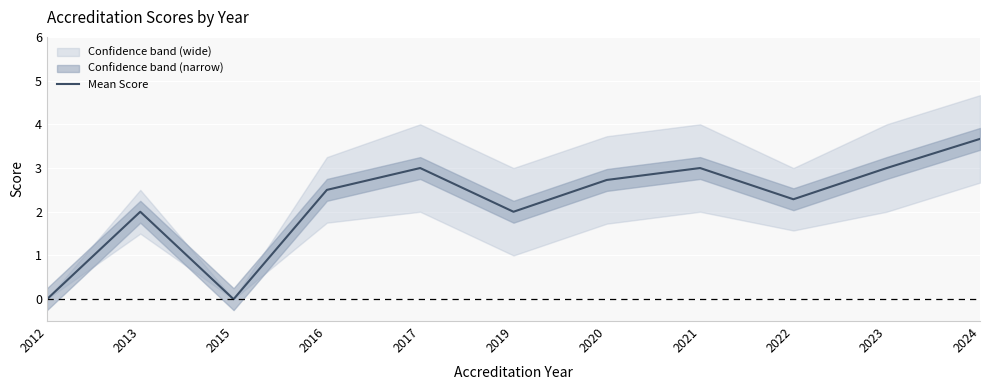

What is the change in value from 2012 to 2023?

+3.0